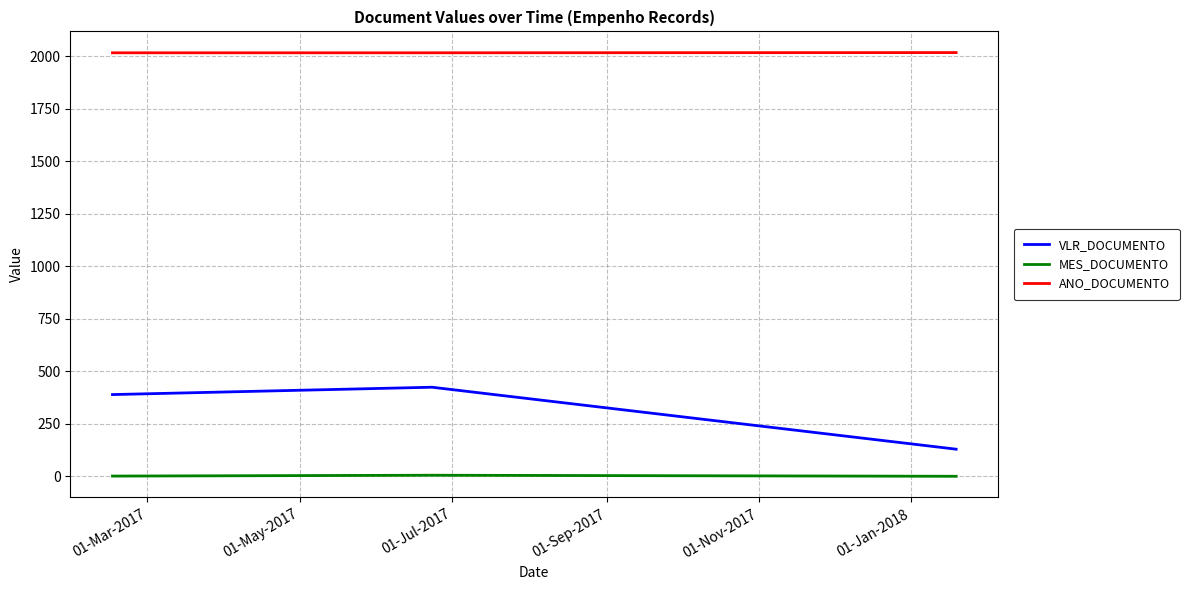

What is the difference between the maximum and minimum values in the VLR_DOCUMENTO series?

295